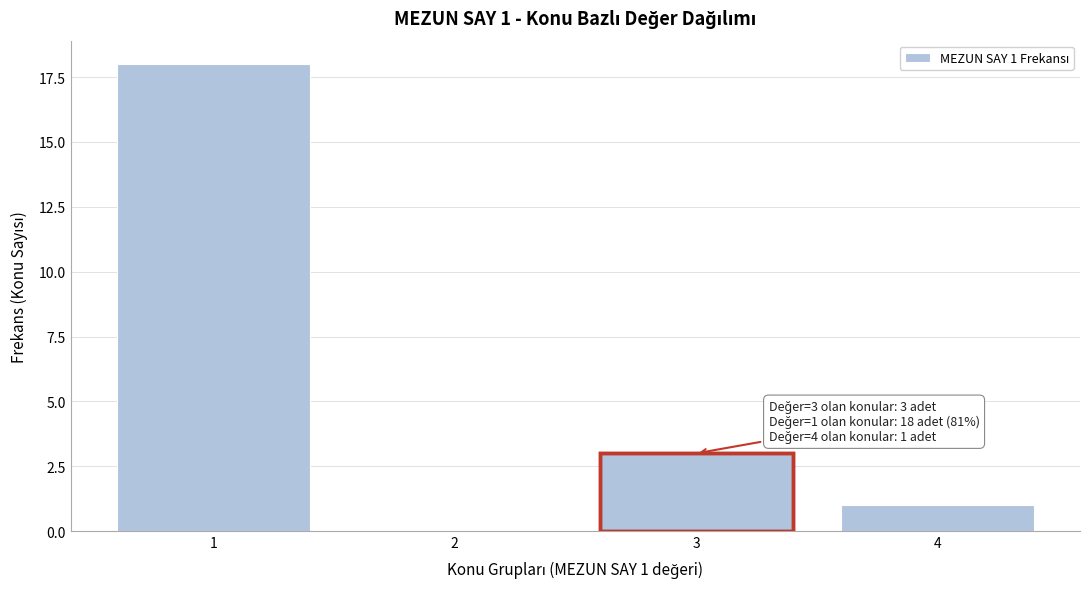

Reading left to right, list all the values displayed in this chart.

1=18	2=0	3=3	4=1